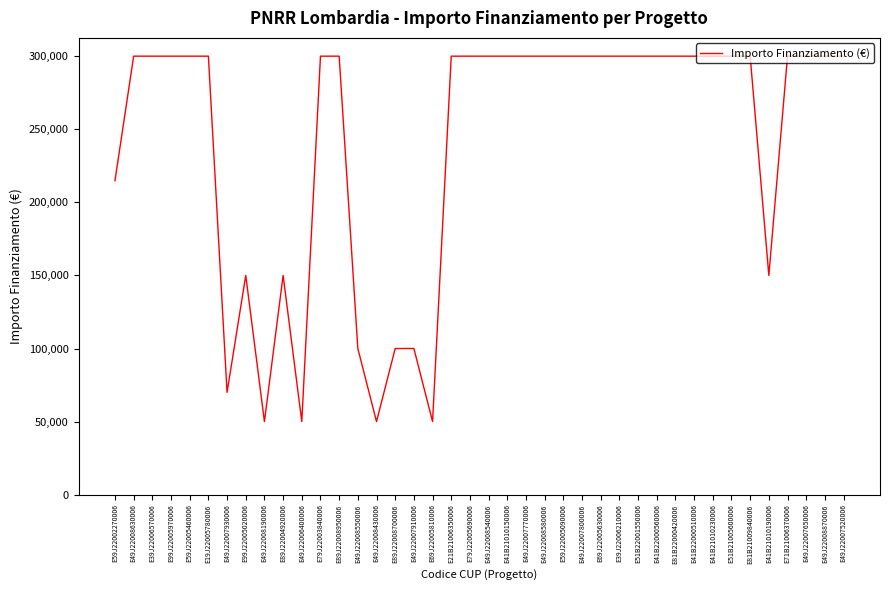

What is the approximate value at E81B22000420006, to the nearest 100?

300000